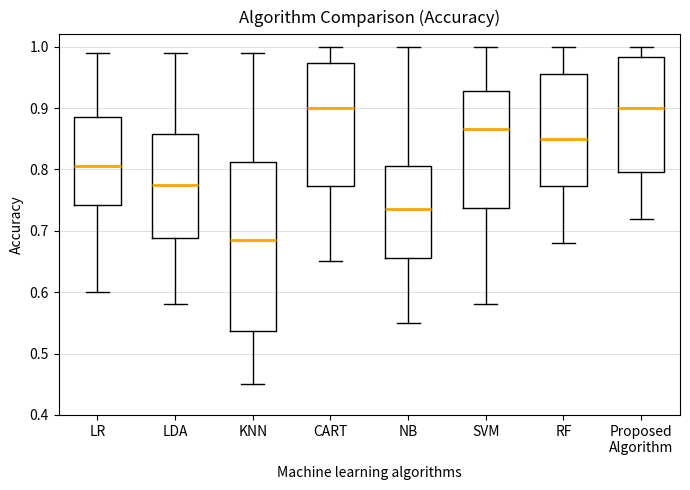

Reading left to right, transcribe this box plot: for each box, give where its median line is, the range the box spans, and where its two whiskers end, as read against the y-axis. The values are not printed on the chart, so give them approximately, as read against the axis.

LR: median 0.81, box 0.74 to 0.89, whiskers 0.60 to 0.99
LDA: median 0.78, box 0.69 to 0.86, whiskers 0.58 to 0.99
KNN: median 0.69, box 0.54 to 0.81, whiskers 0.45 to 0.99
CART: median 0.90, box 0.77 to 0.97, whiskers 0.65 to 1.00
NB: median 0.74, box 0.66 to 0.81, whiskers 0.55 to 1.00
SVM: median 0.87, box 0.74 to 0.93, whiskers 0.58 to 1.00
RF: median 0.85, box 0.77 to 0.96, whiskers 0.68 to 1.00
Proposed Algorithm: median 0.90, box 0.80 to 0.98, whiskers 0.72 to 1.00